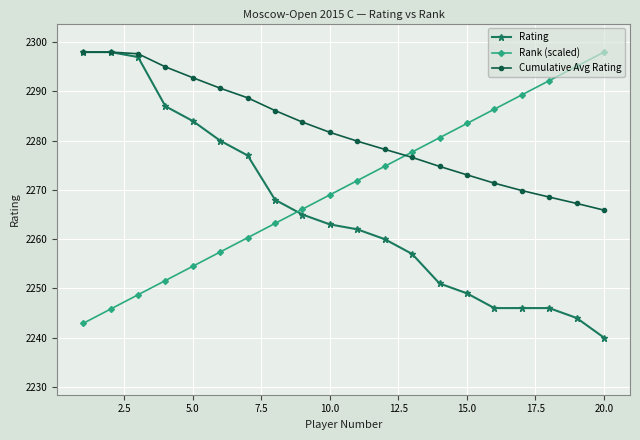

How many times do Rank (scaled) and Cumulative Avg Rating cross each other?

1